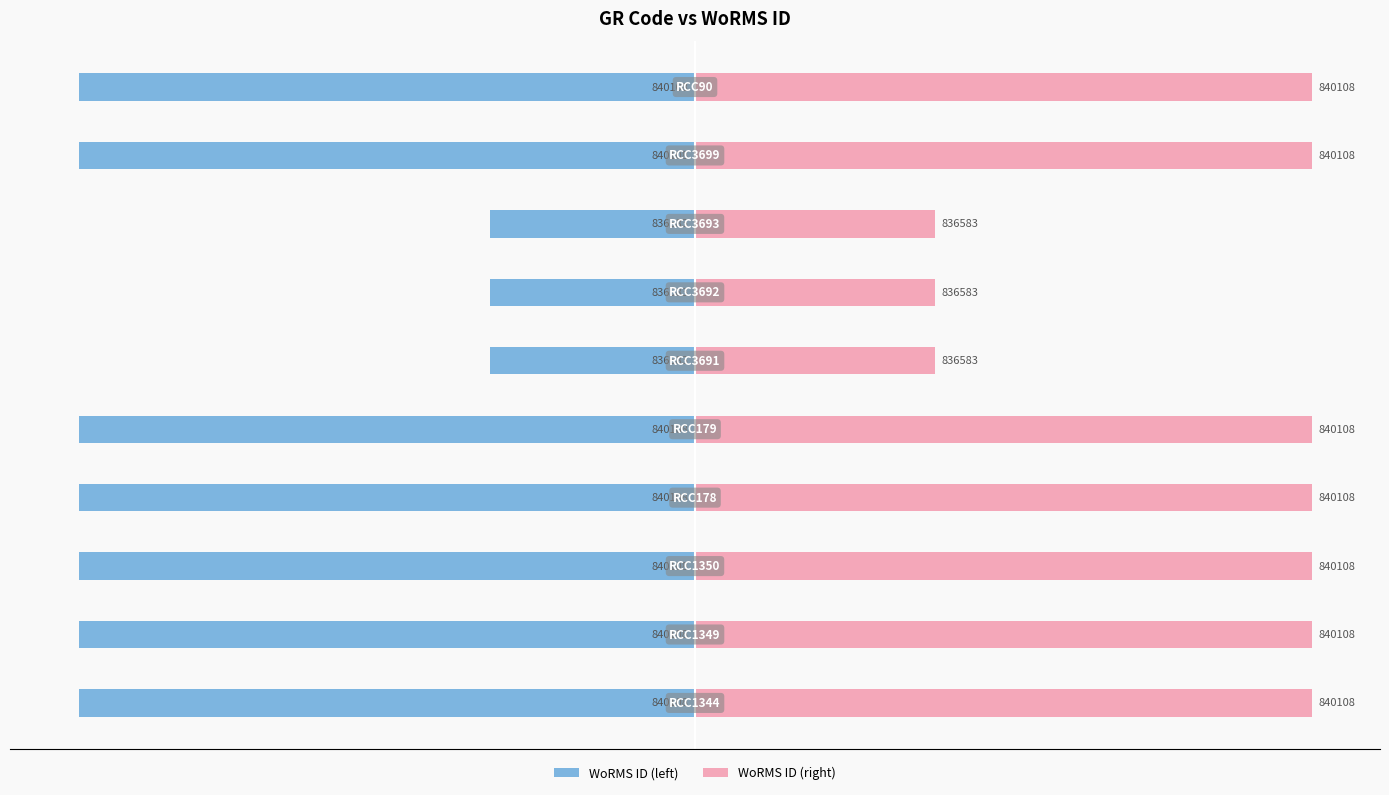

How many groups of bars are there?

10